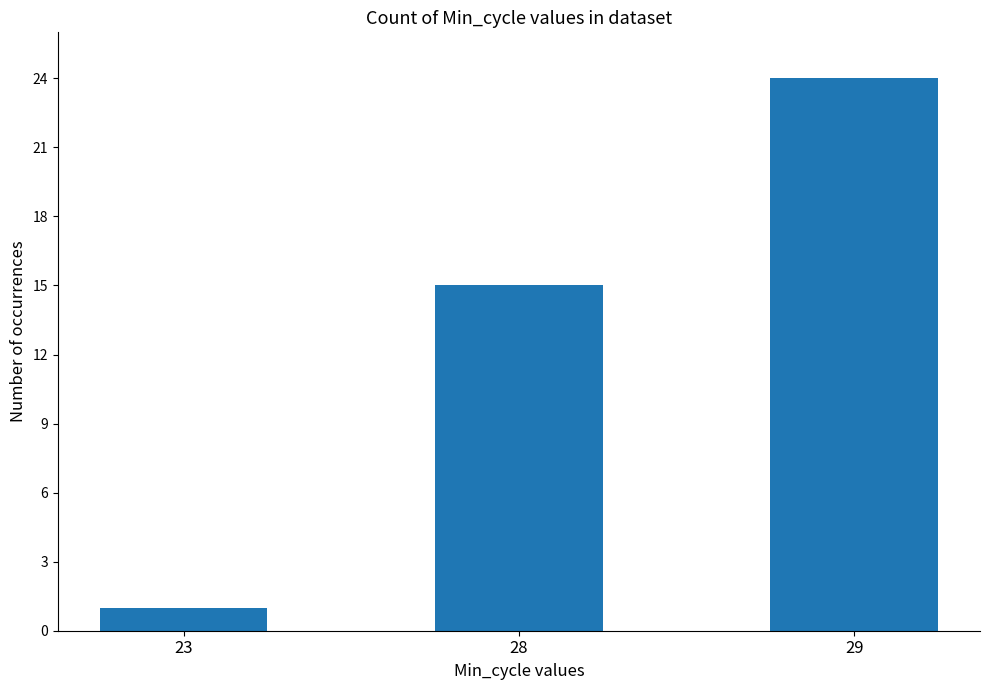

The chart shows a value of 2 at 23. True or false?

False